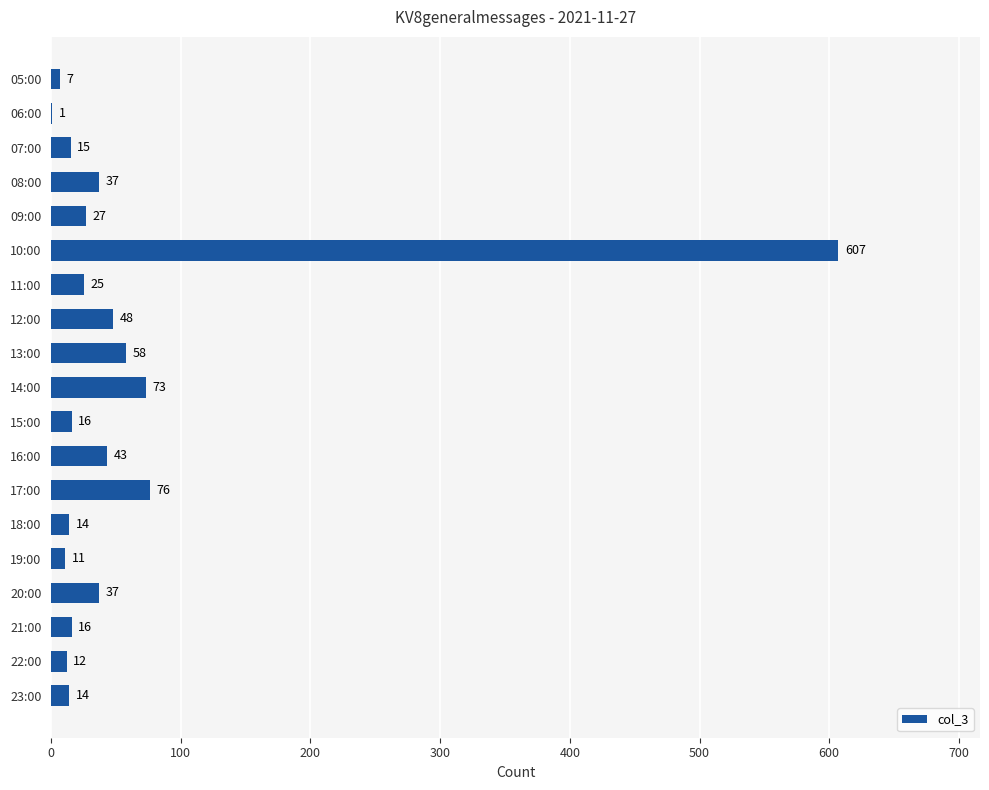

Where is the data nearest to the value 304?

17:00